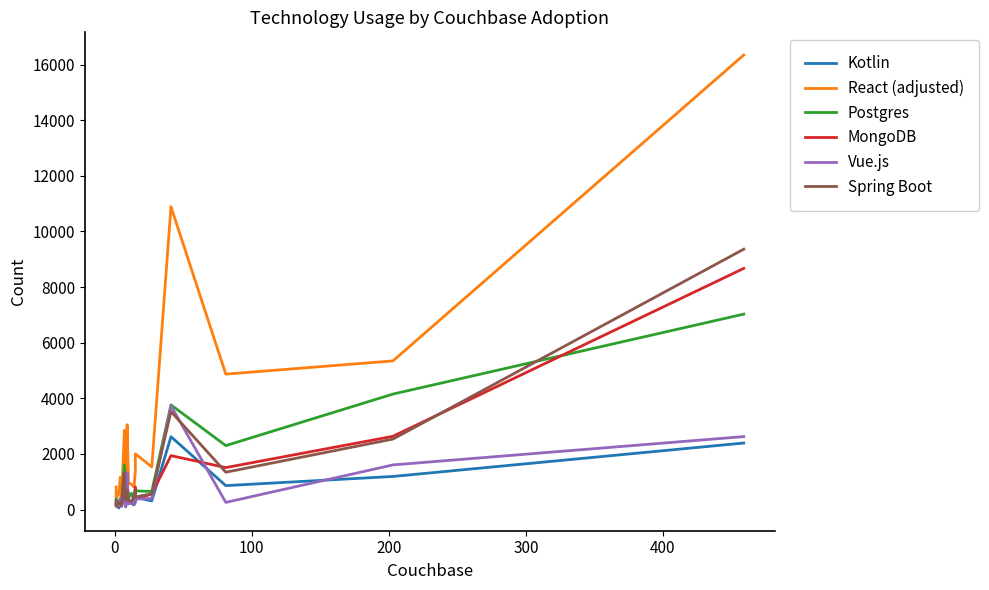

What is the lowest value of the Kotlin series?

52